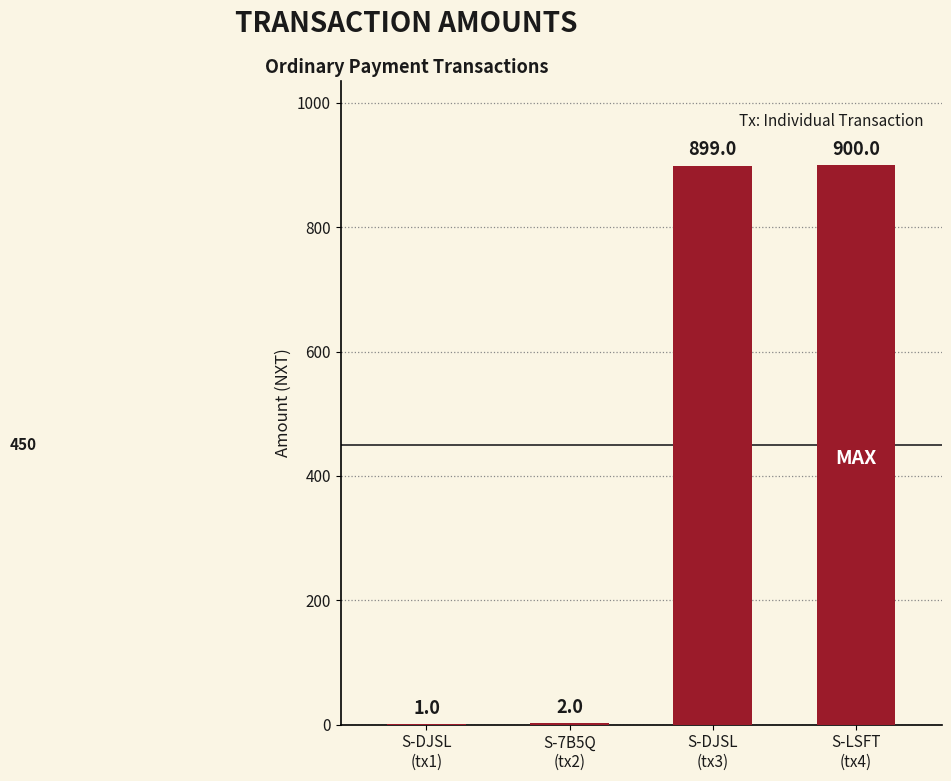

Count the number of data series in this chart.

1